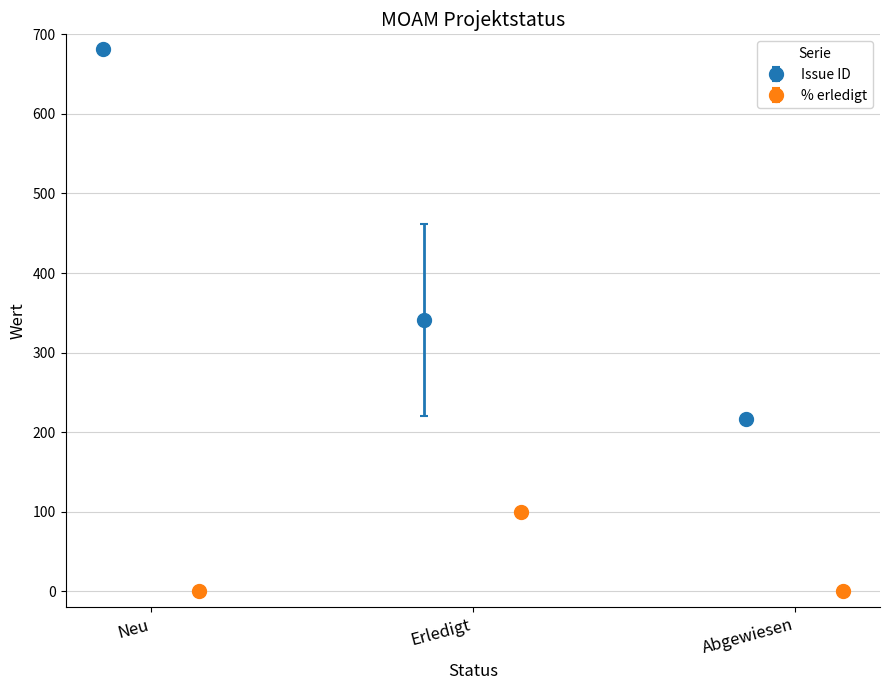

What is the difference between the maximum and minimum values in the % erledigt series?

100